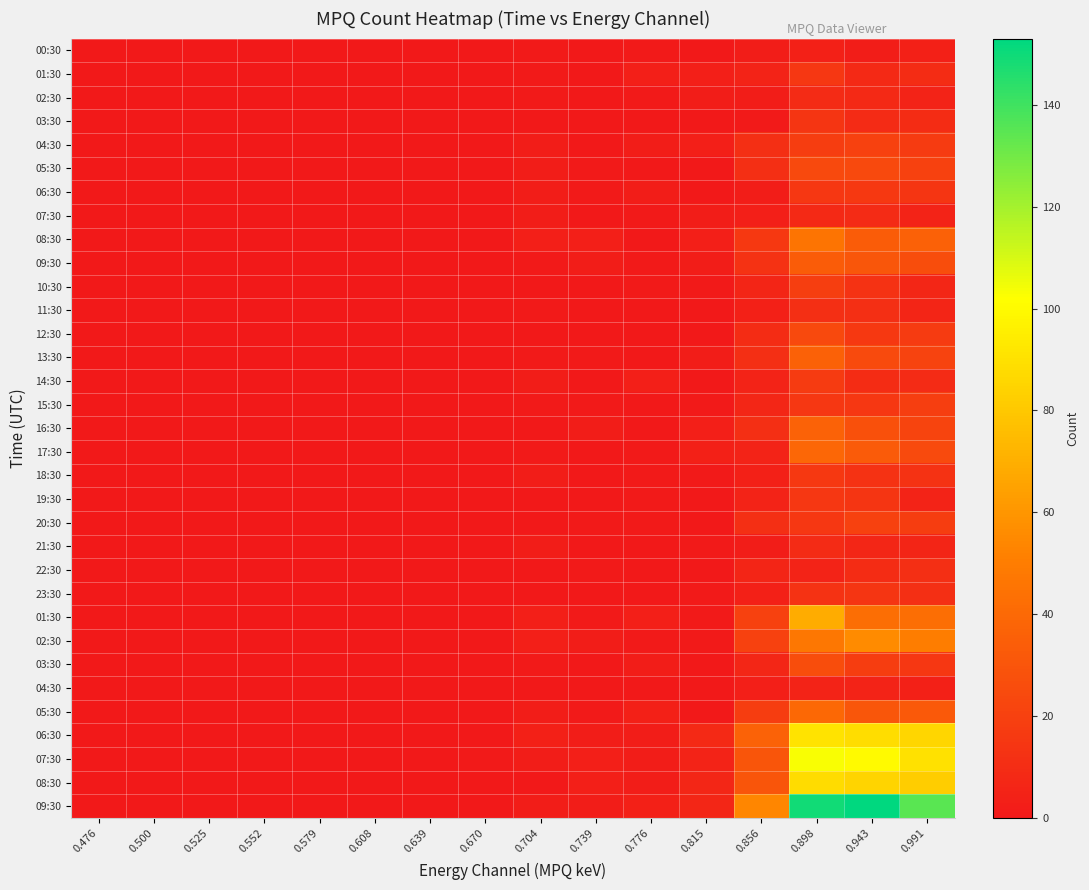

At how many categories does at least one series exceed 97?

3